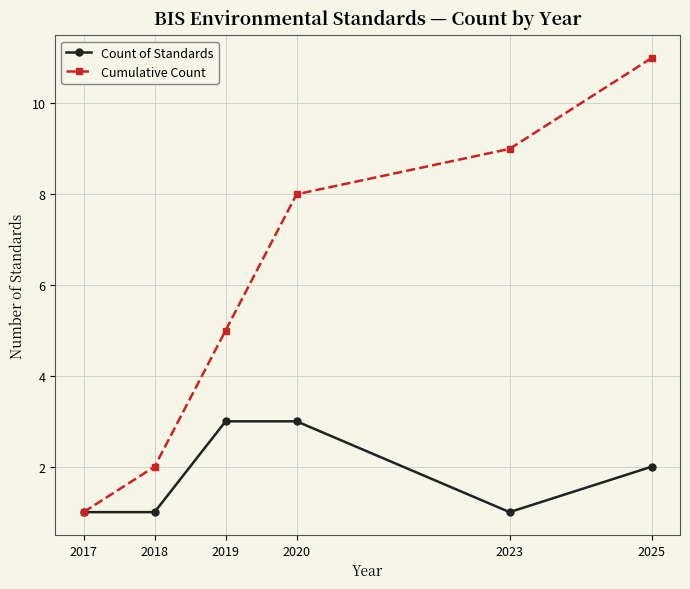

The value of Count of Standards at 2017 is 1. True or false?

True